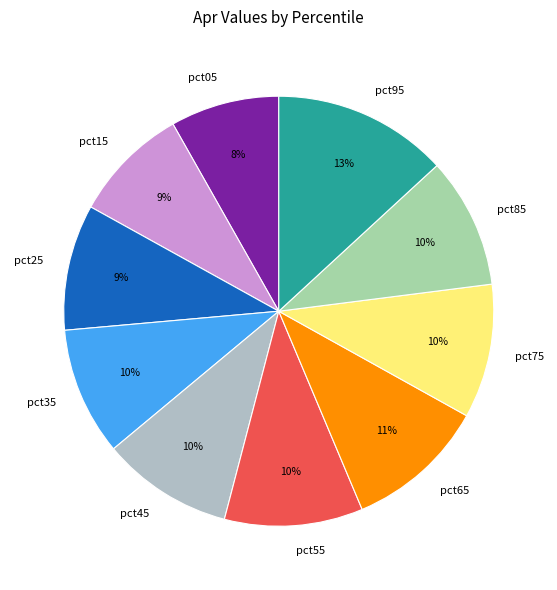

Is the sum of pct75 and pct25 greater than half?

No